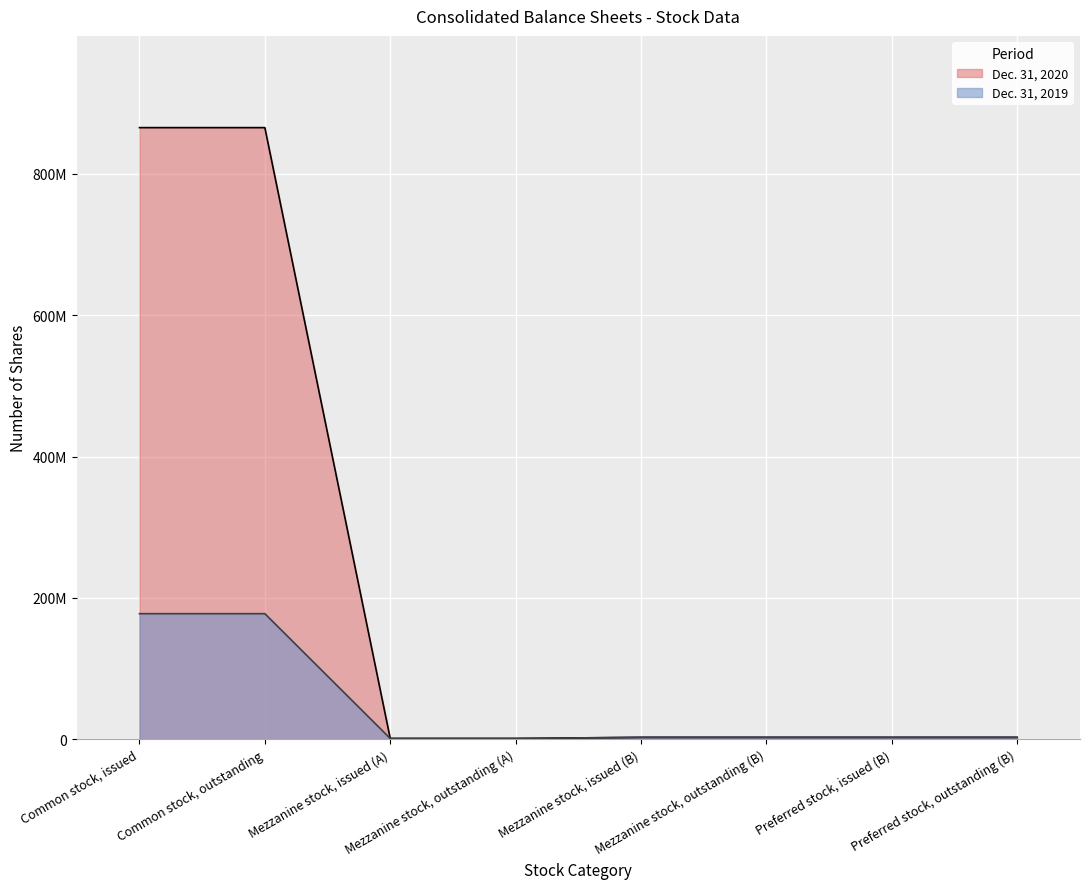

What value does the Dec. 31, 2020 series have at Preferred stock, issued (B), to the nearest 50?

2588700